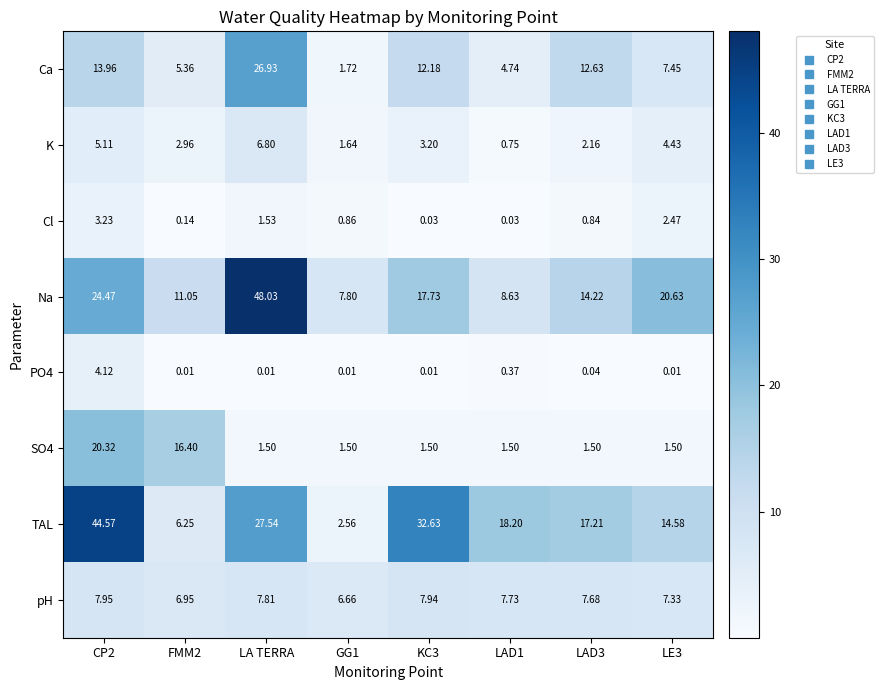

Which series changed the most between GG1 and KC3?

TAL